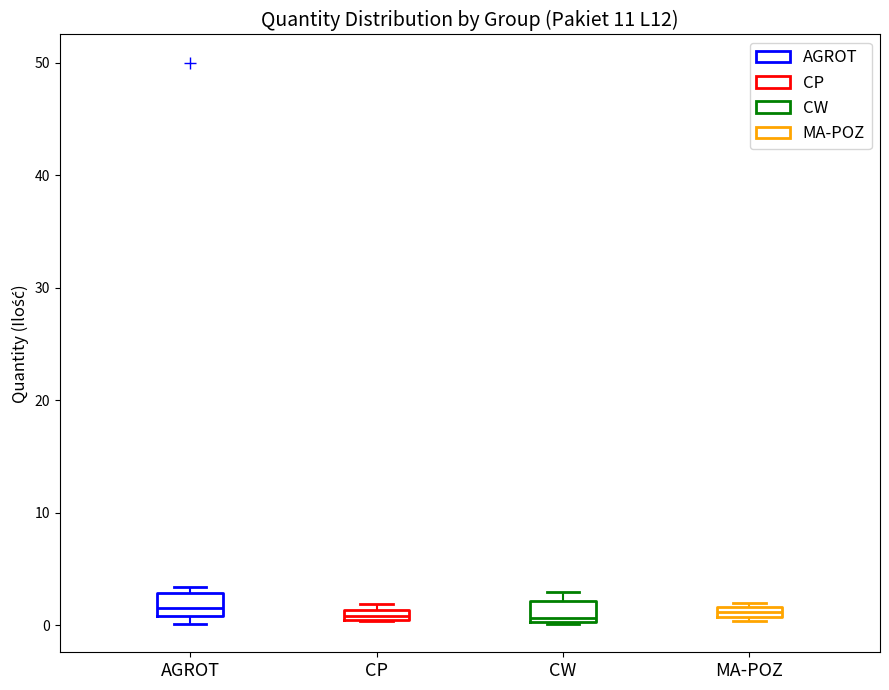

Where is the upper edge of the box for CW on the y-axis? The values are not printed on the chart, so give them approximately, as read against the axis.

2